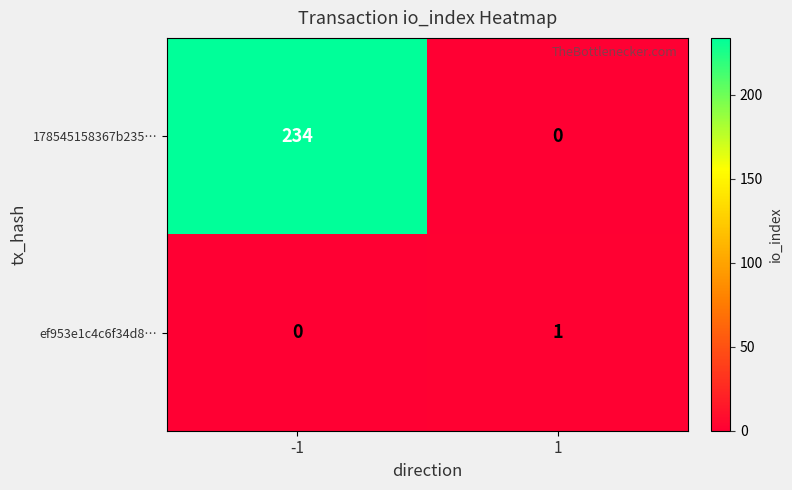

Rank the series by their average value, from lowest to highest.

ef953e1c4c6f34d8…, 178545158367b235…